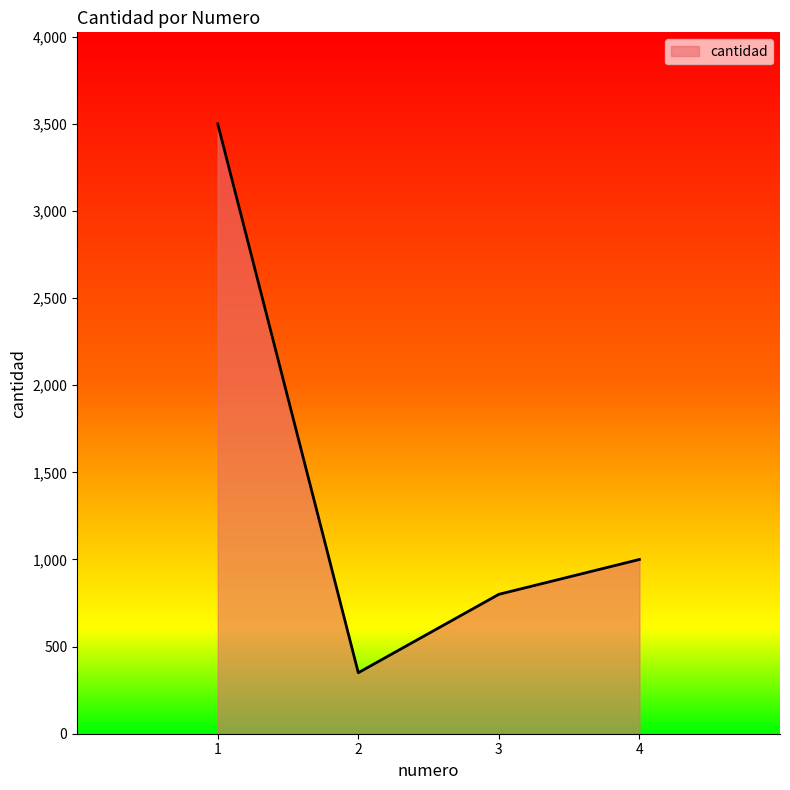

At which category does the chart reach its minimum across all series?

2